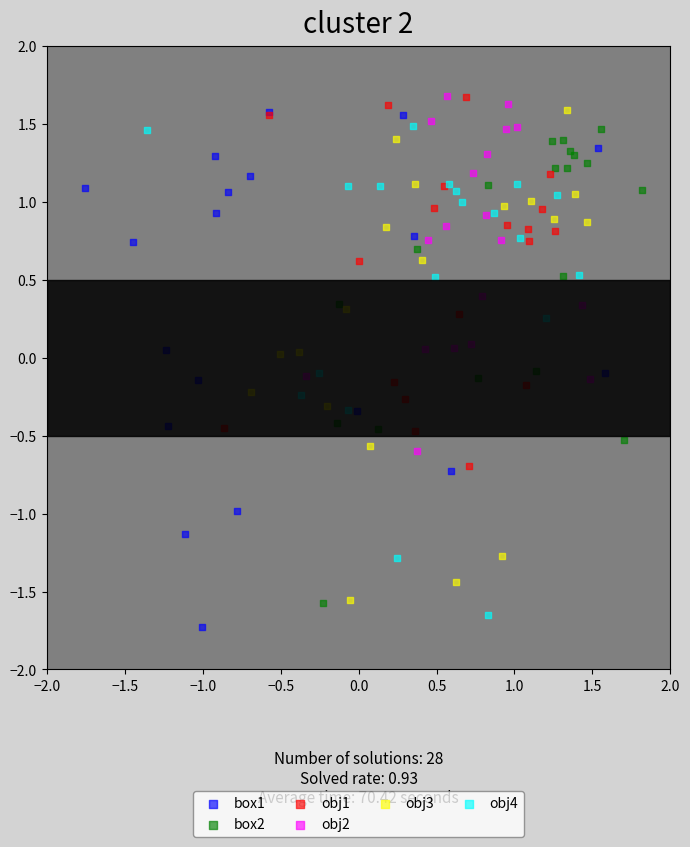

Which series reaches the minimum Y coordinate?

box1